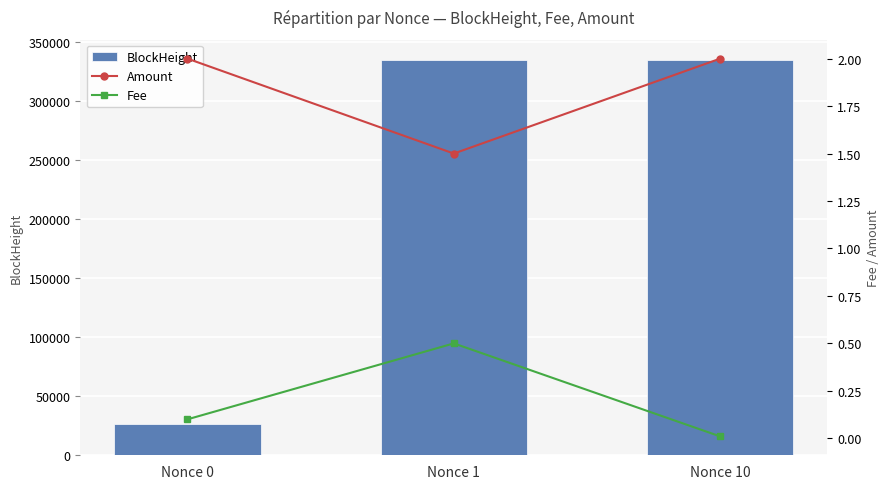

At how many categories does at least one series exceed 111177?

2